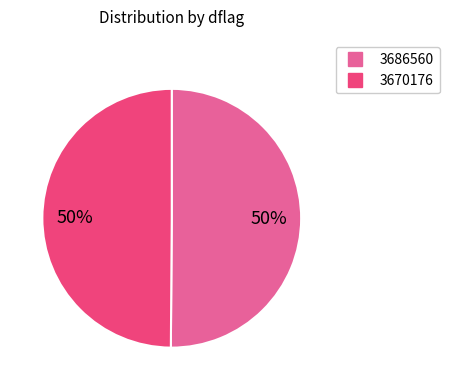

How many segments does this pie chart have?

2